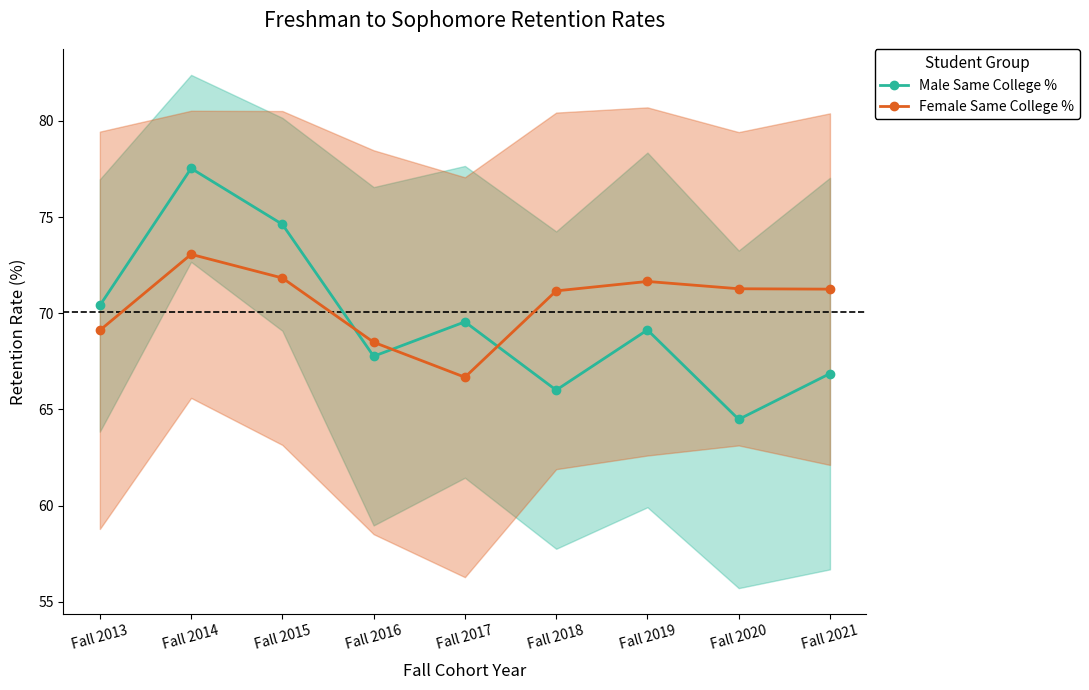

Which series has the largest range (max minus min)?

Male Same College %